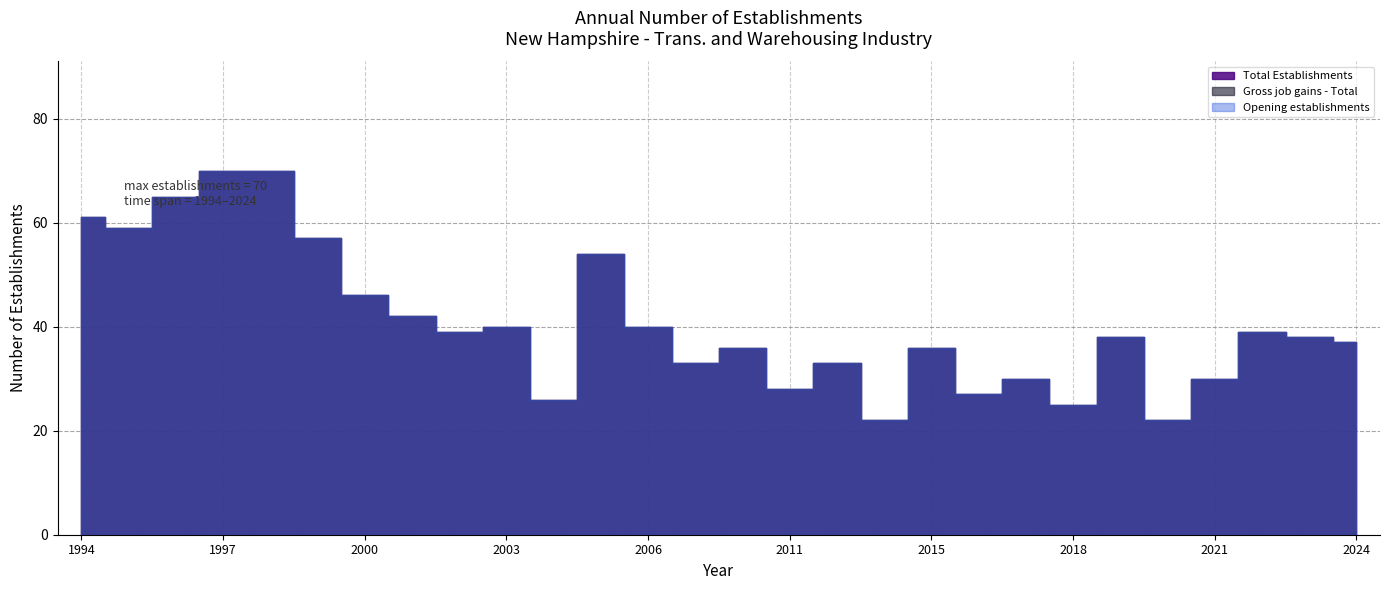

At which category is the sum across all series the highest?

1997